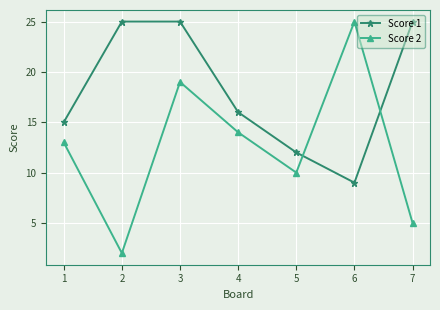

Reading left to right, extract all data points from this chart.

Score 1: 15	25	25	16	12	9	25
Score 2: 13	2	19	14	10	25	5